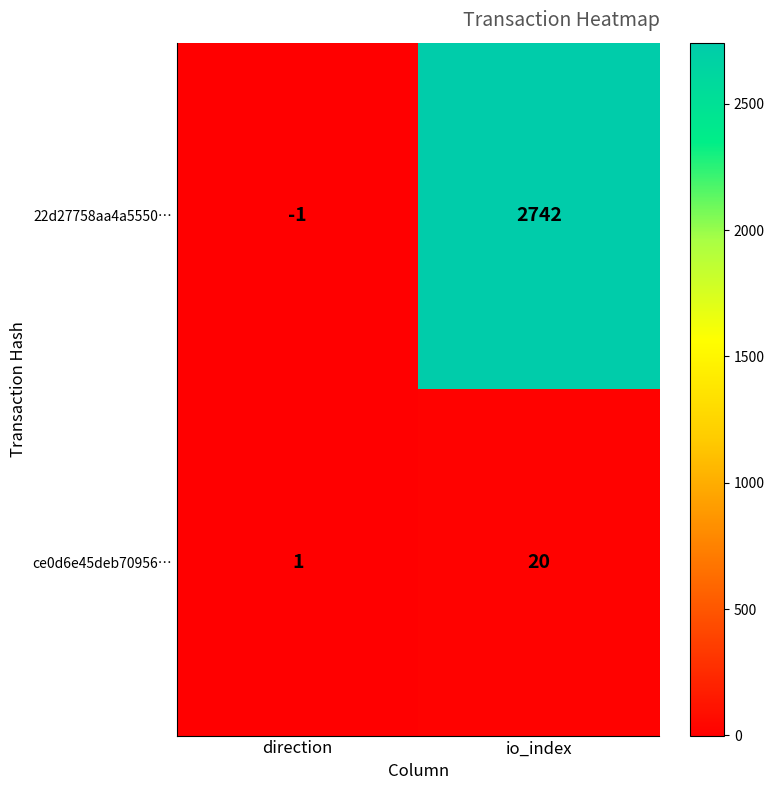

What is the sum of all 22d27758aa4a5550… values?

2741